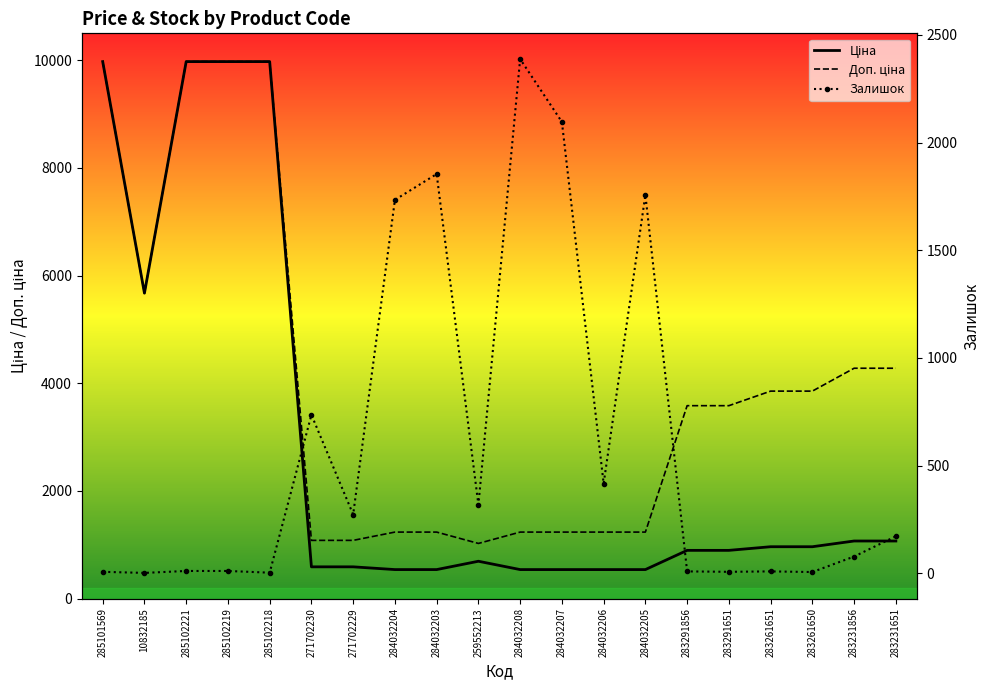

Between 283291651 and 283231856, which is larger?

283231856